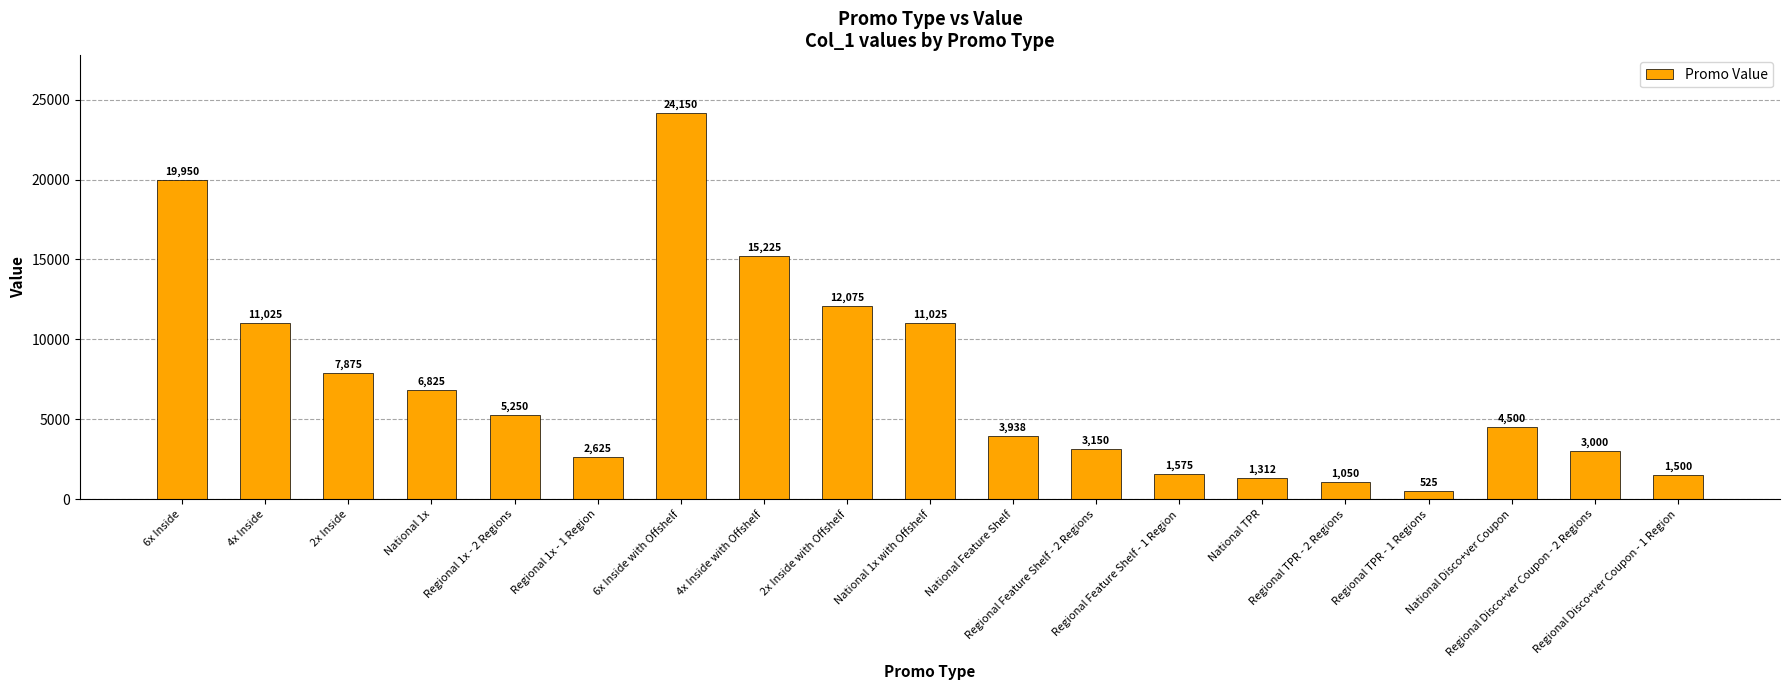

What is the value of the 10th bar from the left?

11025.0